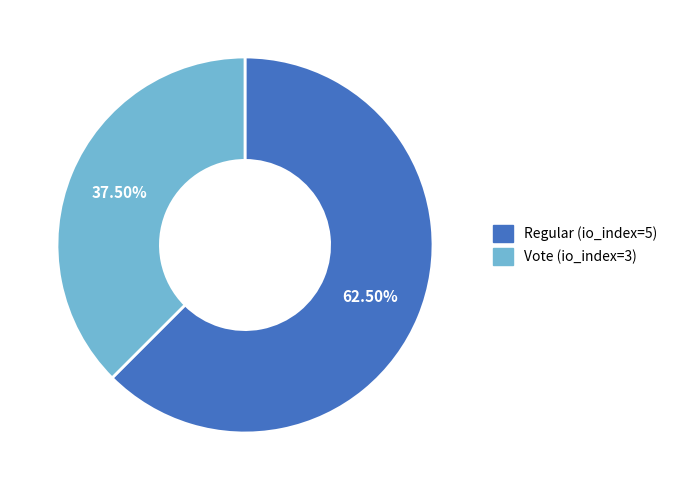

Between Regular (io_index=5) and Vote (io_index=3), which is larger?

Regular (io_index=5)